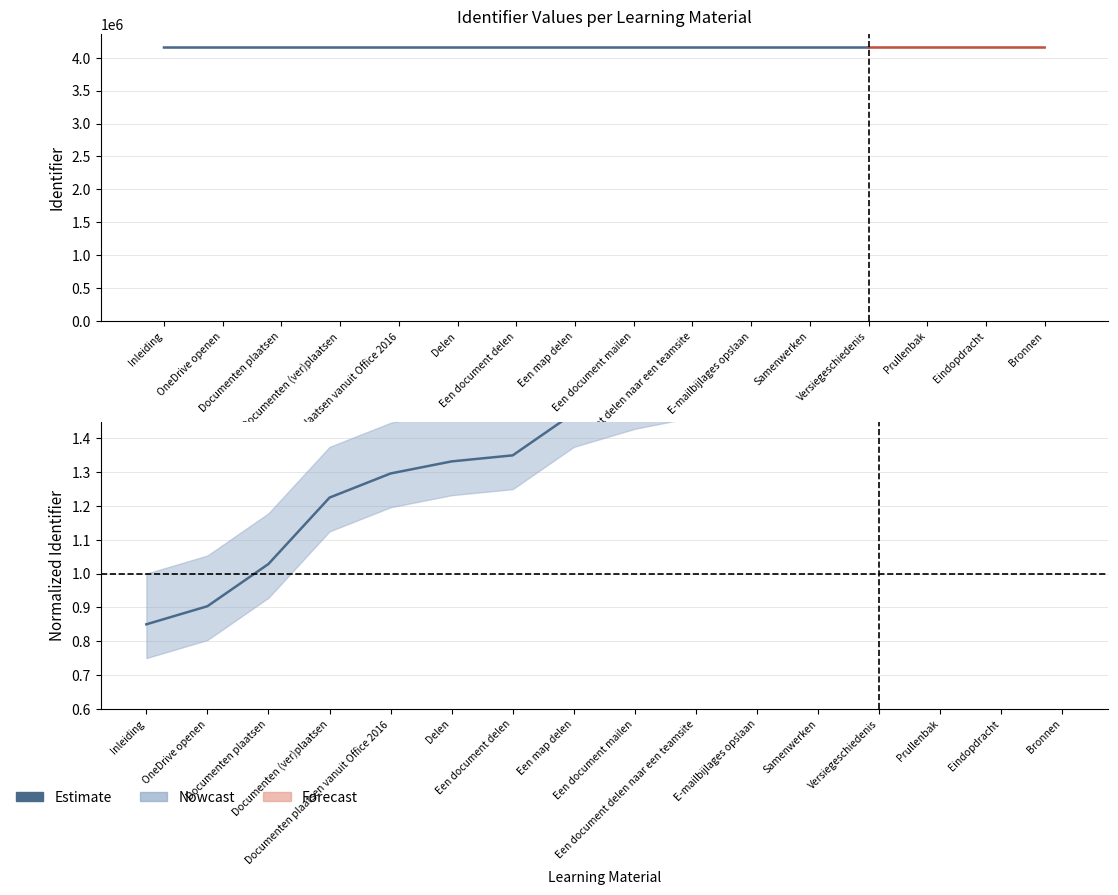

What is the difference between the values at Een document mailen and Versiegeschiedenis?

0.2